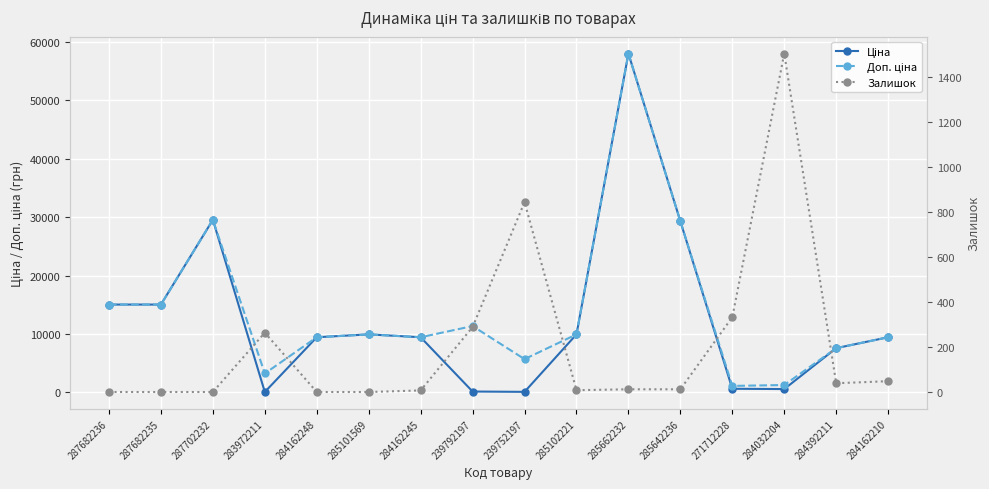

How many interior local valleys does the Доп. ціна series have?

4